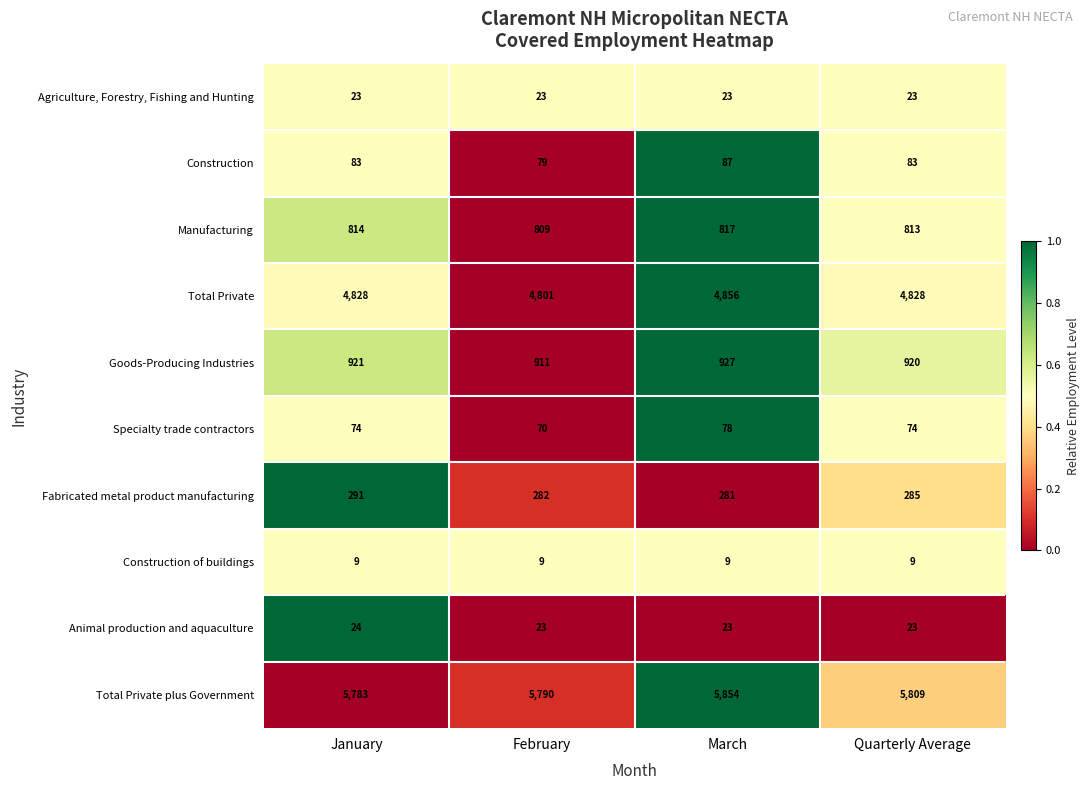

List the series in order of their peak value, highest first.

Total Private plus Government, Total Private, Goods-Producing Industries, Manufacturing, Fabricated metal product manufacturing, Construction, Specialty trade contractors, Animal production and aquaculture, Agriculture, Forestry, Fishing and Hunting, Construction of buildings